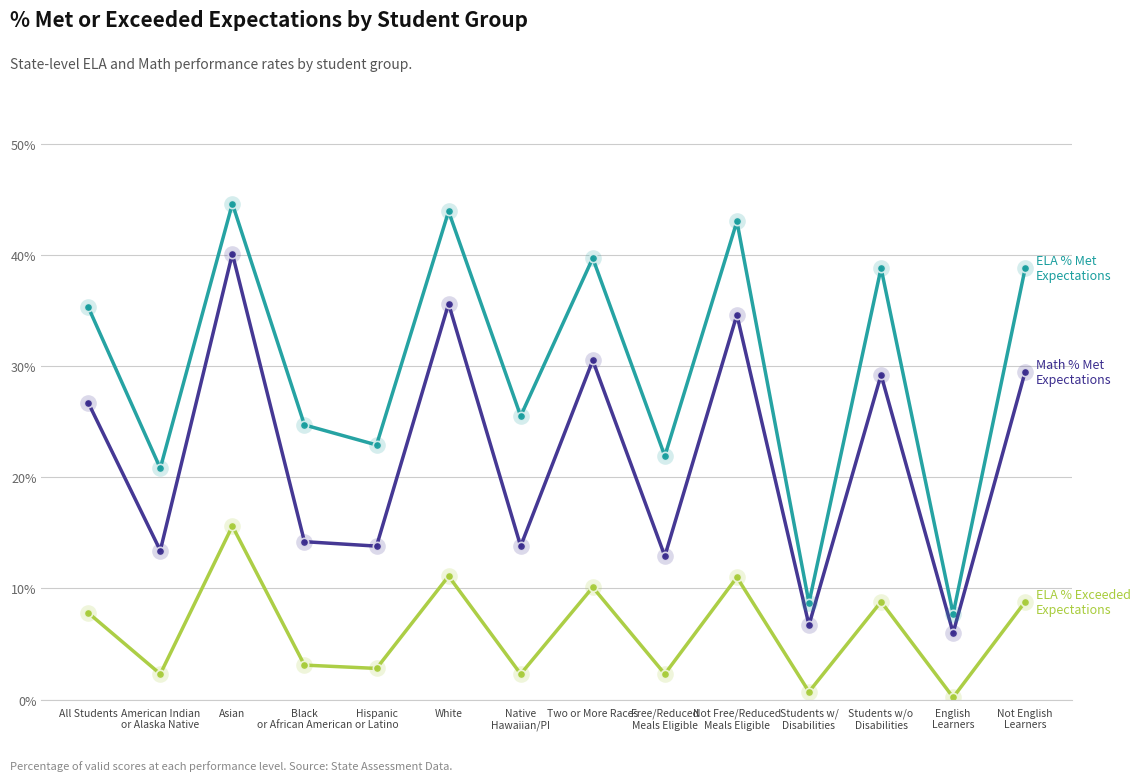

What is the maximum value shown in the chart?

0.4